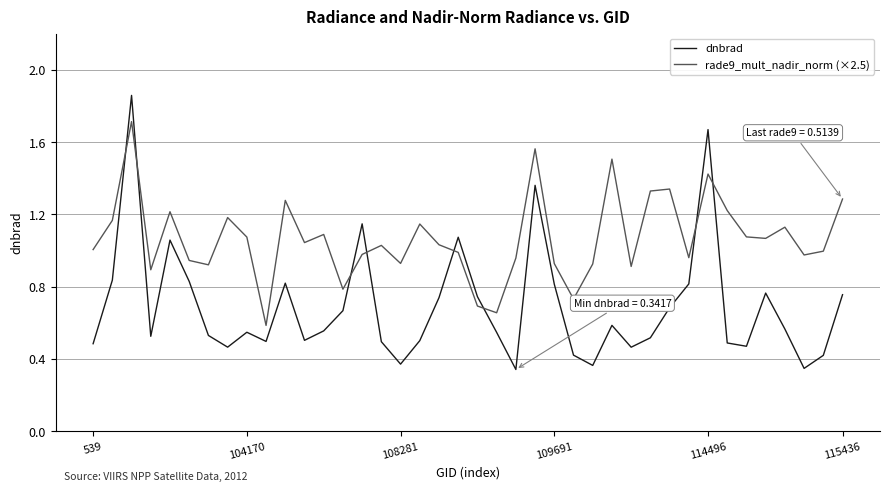

True or false: dnbrad and rade9_mult_nadir_norm (×2.5) cross at least once.

True